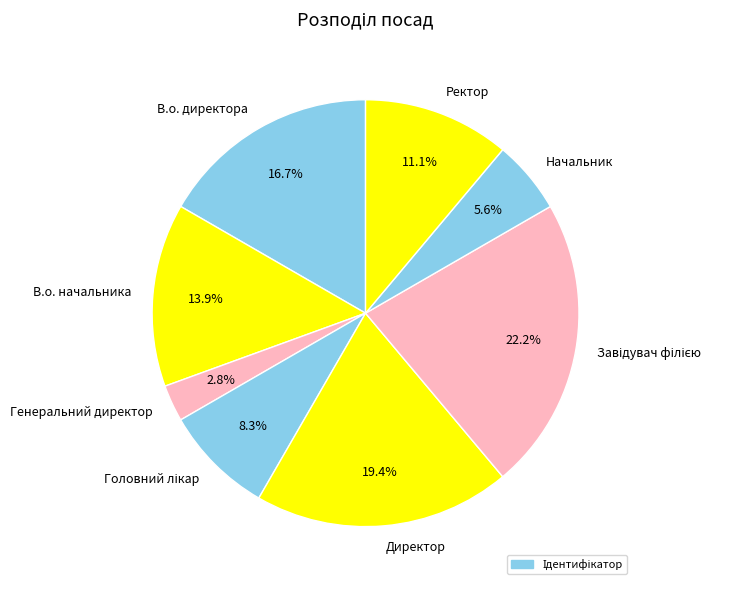

Which has a higher value, Ректор or В.о. начальника?

В.о. начальника